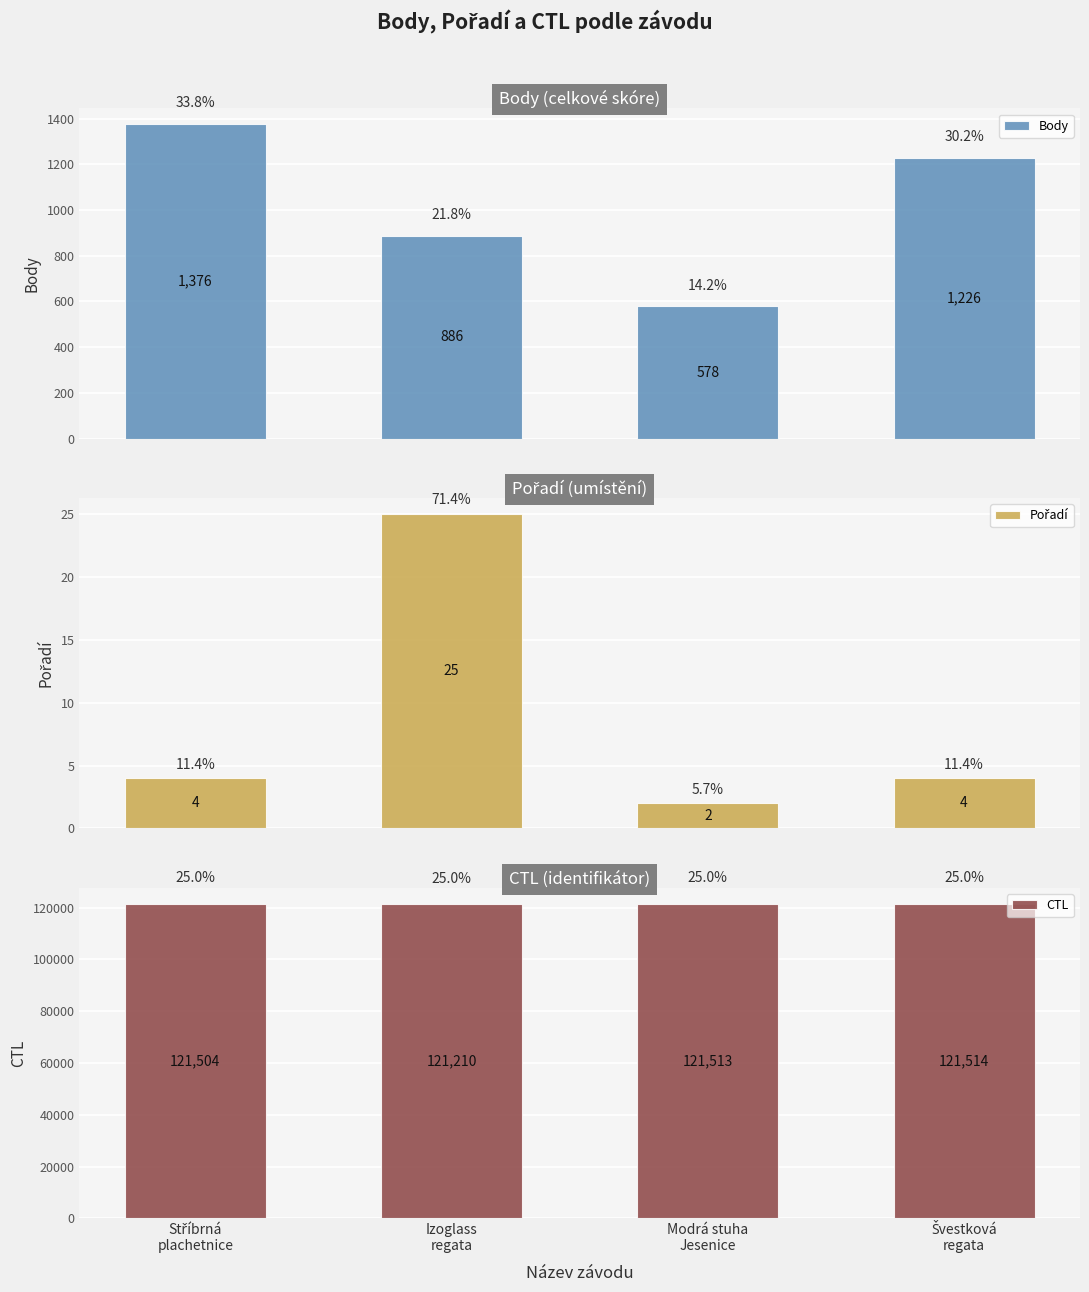

Reading left to right, list all the values displayed in this chart.

Body: Stříbrná
plachetnice=1376	Izoglass
regata=886	Modrá stuha
Jesenice=578	Švestková
regata=1226
Pořadí: Stříbrná
plachetnice=4	Izoglass
regata=25	Modrá stuha
Jesenice=2	Švestková
regata=4
CTL: Stříbrná
plachetnice=121504	Izoglass
regata=121210	Modrá stuha
Jesenice=121513	Švestková
regata=121514